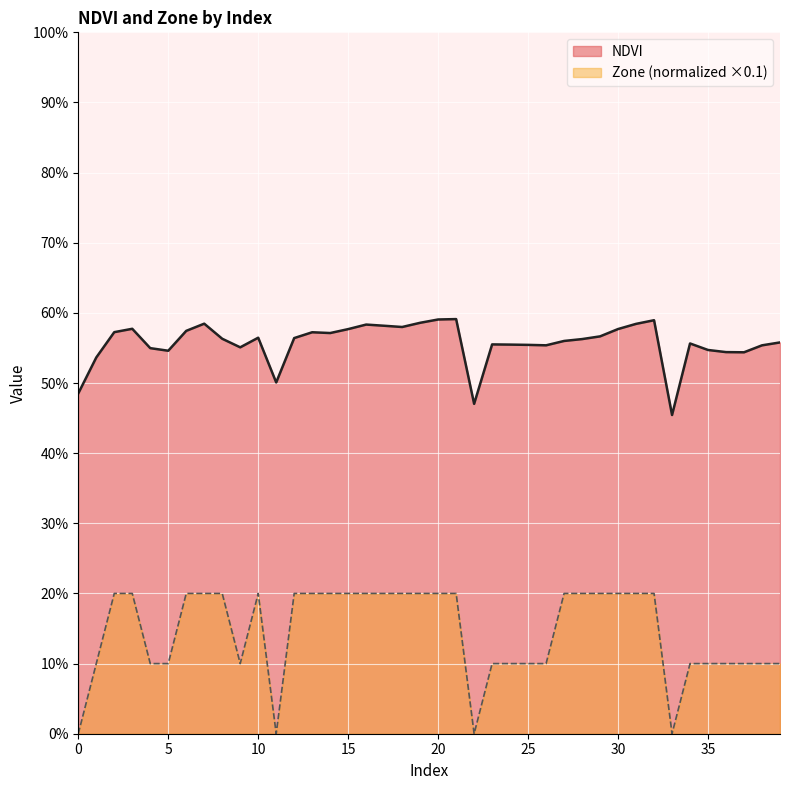

True or false: Zone has a value of 0.1 at 30.

False